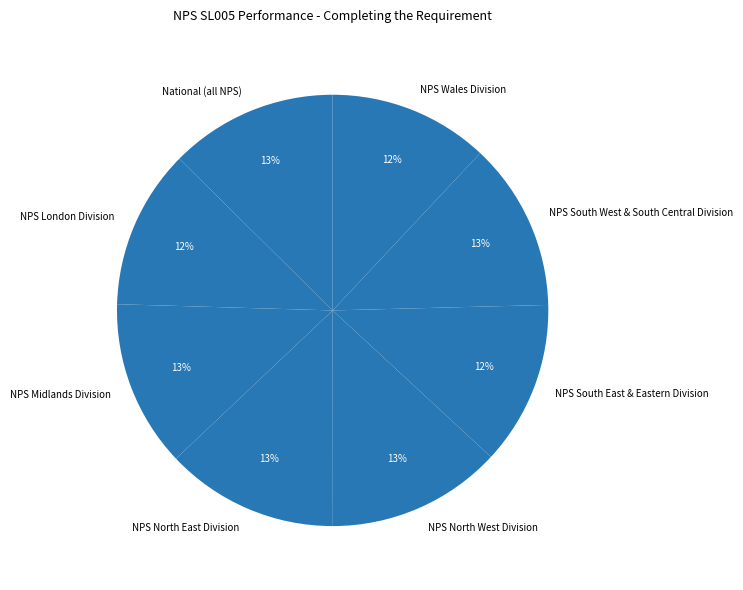

To the nearest percent, what is the difference between the NPS North West Division and NPS South East & Eastern Division slice percentages?

1%